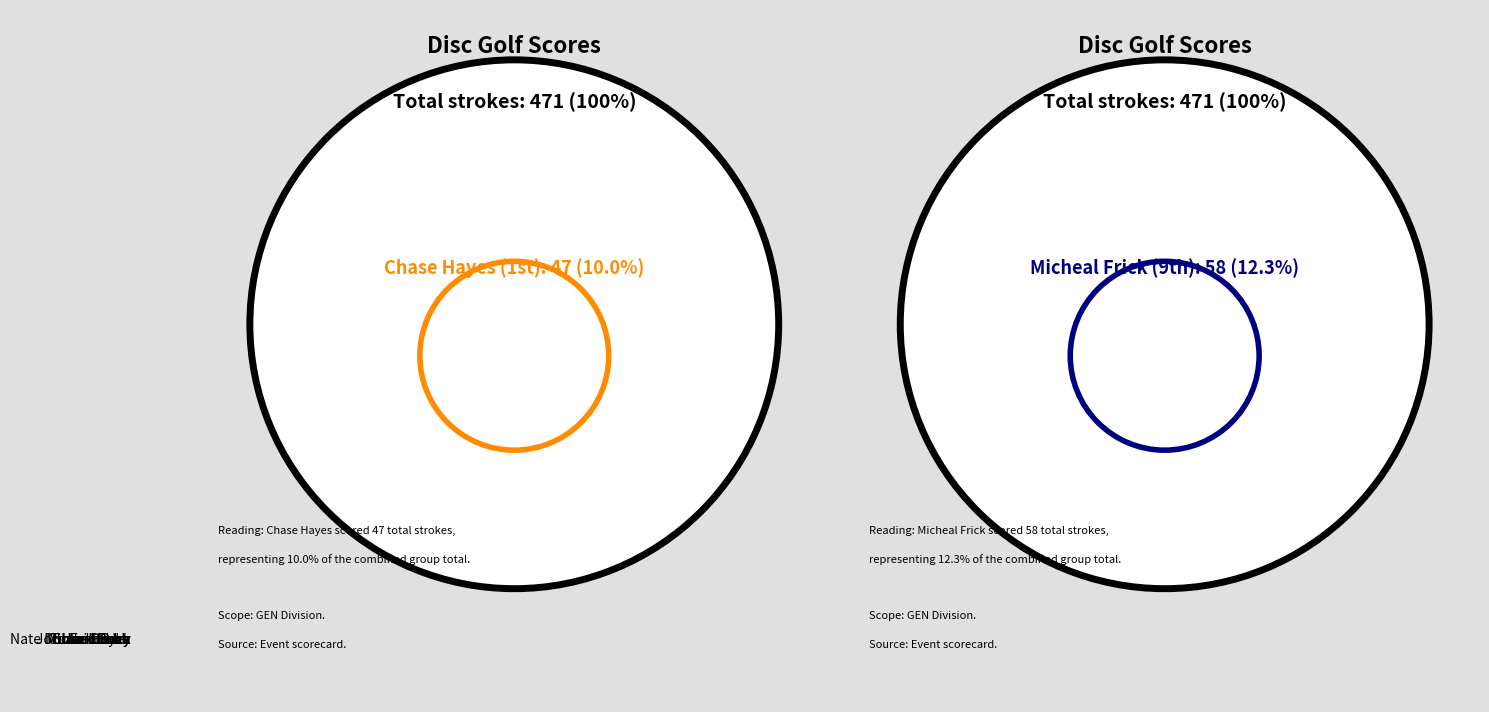

To the nearest percent, what is the average slice percentage?

11%